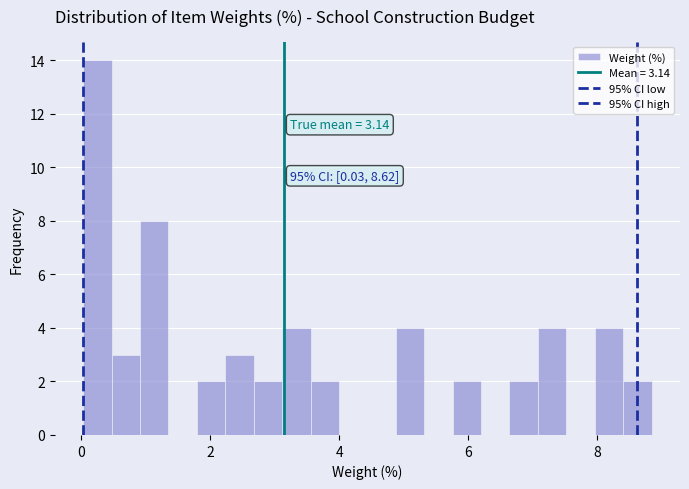

Around what value on the x-axis is the tallest bar? Give the approximate position of its centre, as read against the axis.

0.2